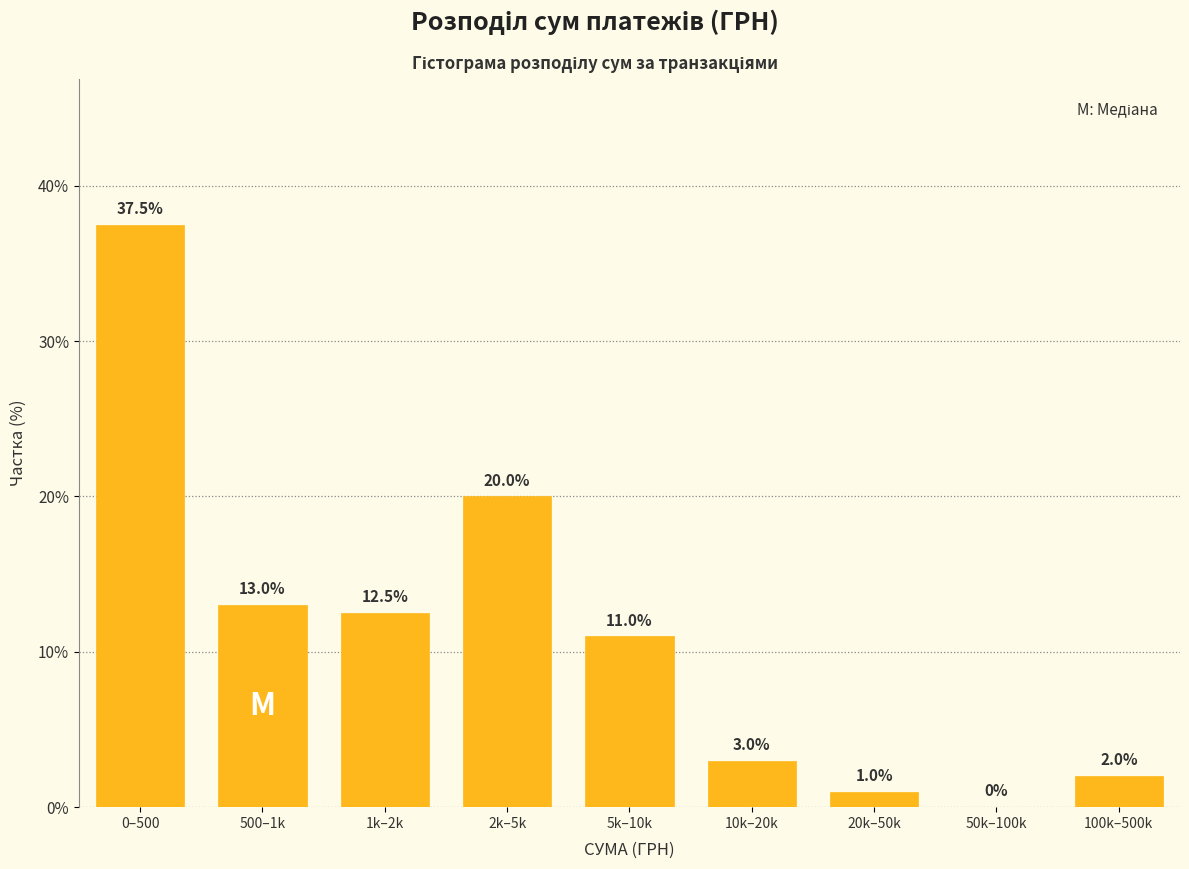

Reading left to right, extract all data points from this chart.

0–500=37.5	500–1k=13.0	1k–2k=12.5	2k–5k=20.0	5k–10k=11.0	10k–20k=3.0	20k–50k=1.0	50k–100k=0.0	100k–500k=2.0